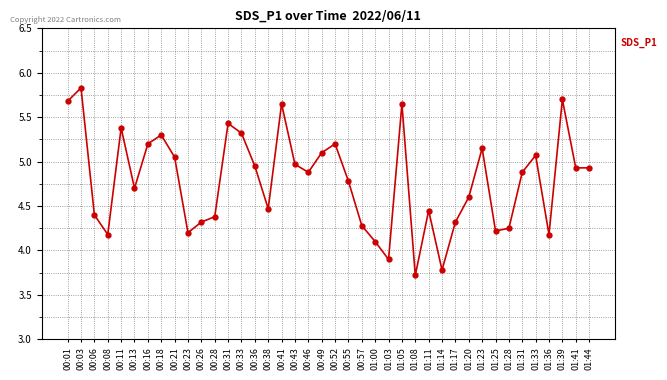

Approximately how many times larger is the value at 00:08 compared to 01:39?

0.7